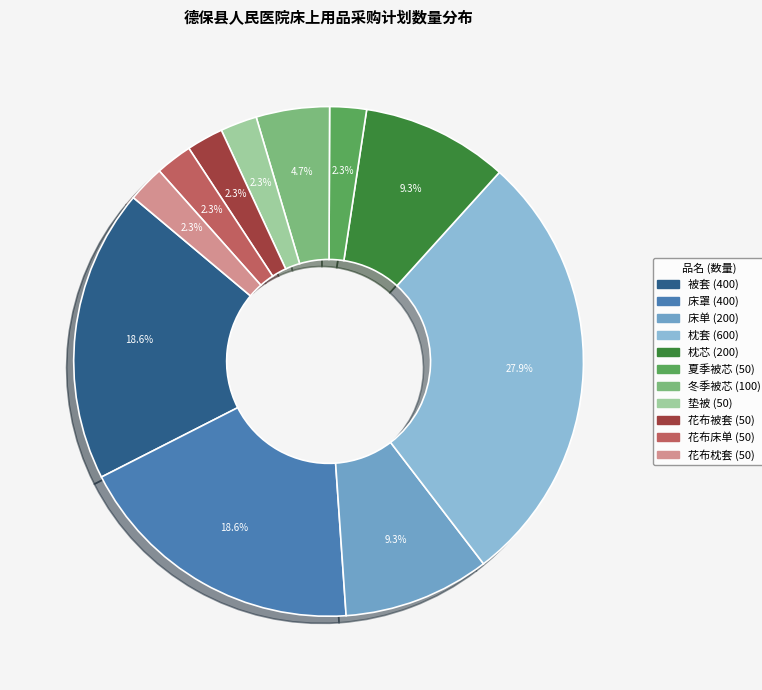

True or false: 花布枕套 accounts for 11% of the total.

False